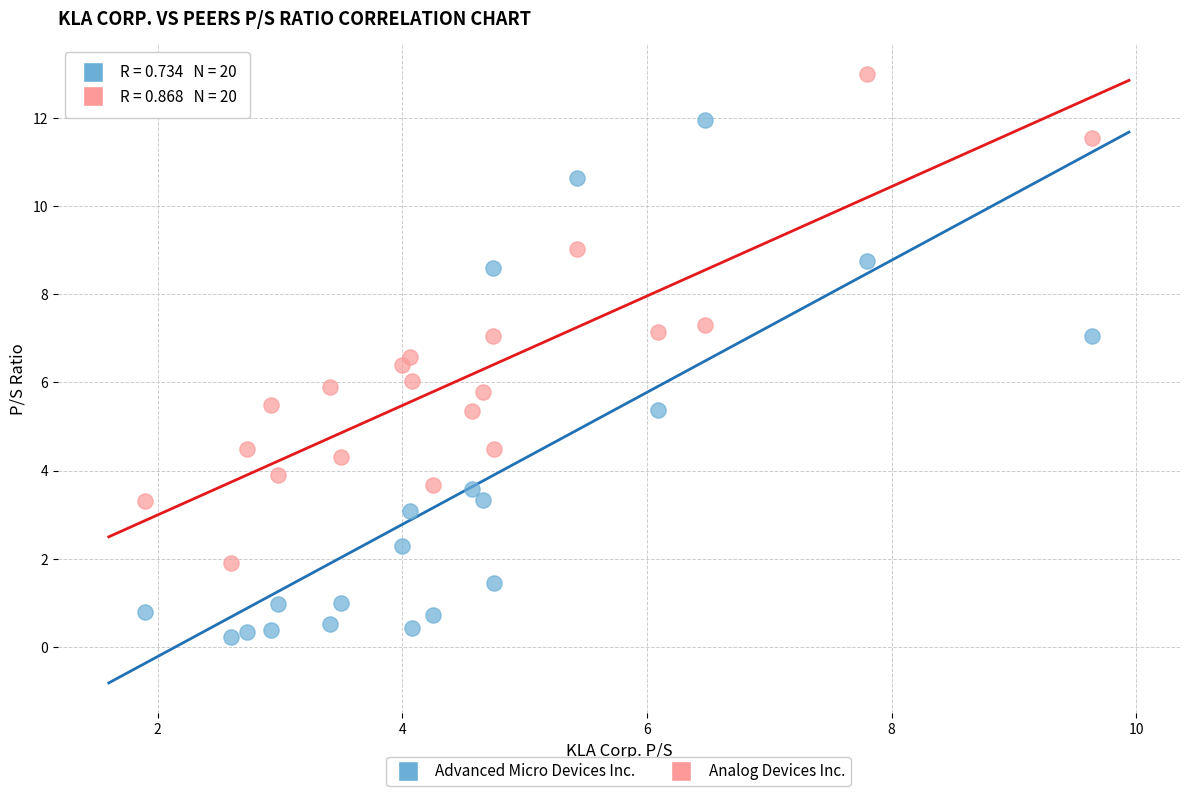

Across all data points, what is the range of Y values (max minus min)?

12.8